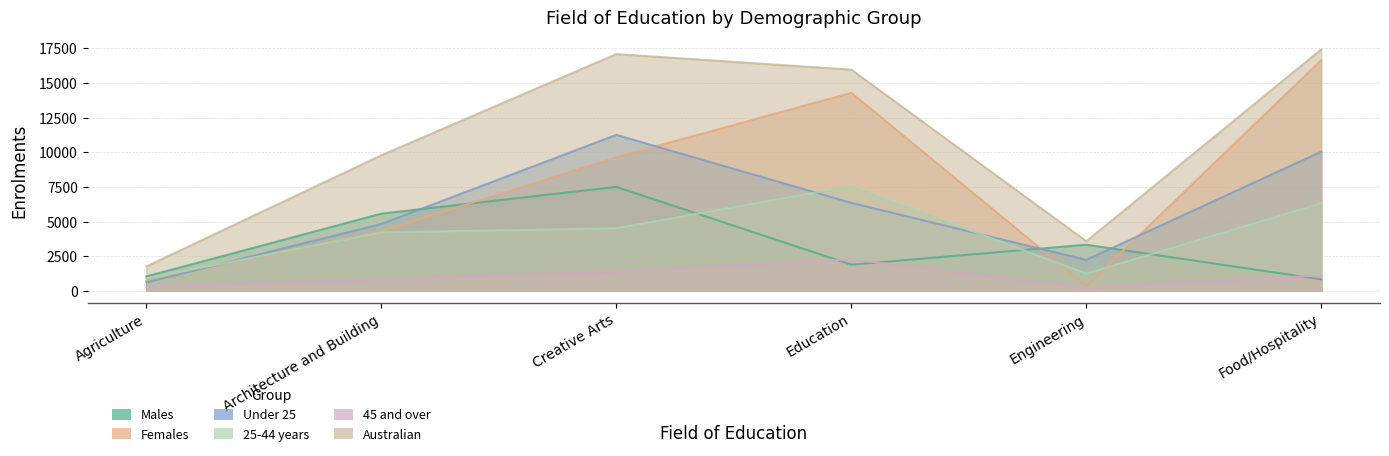

How many interior local peaks does the Under 25 series have?

1